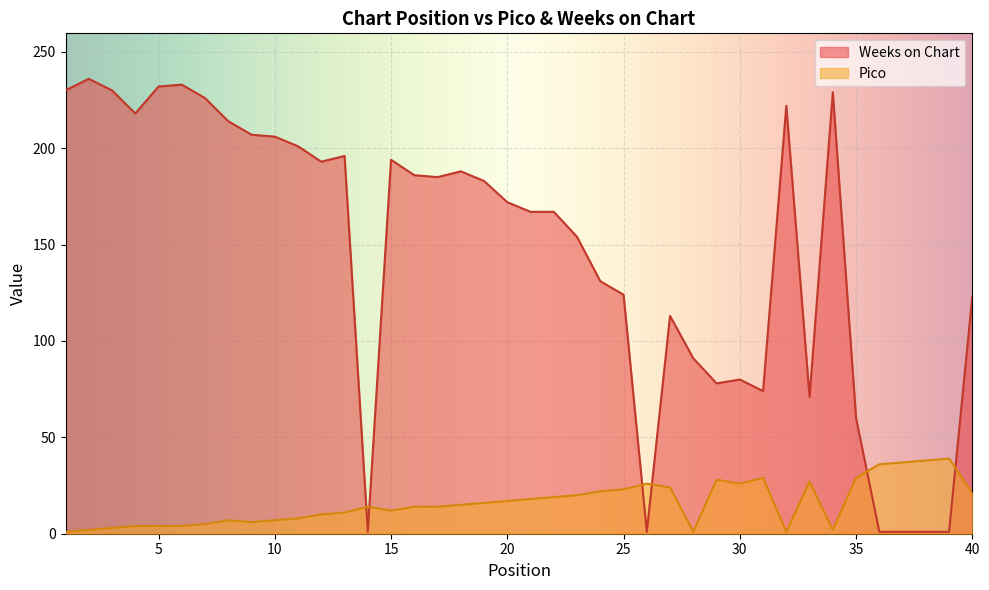

Between which two adjacent categories do Weeks on Chart and Pico first intersect?

13 and 14